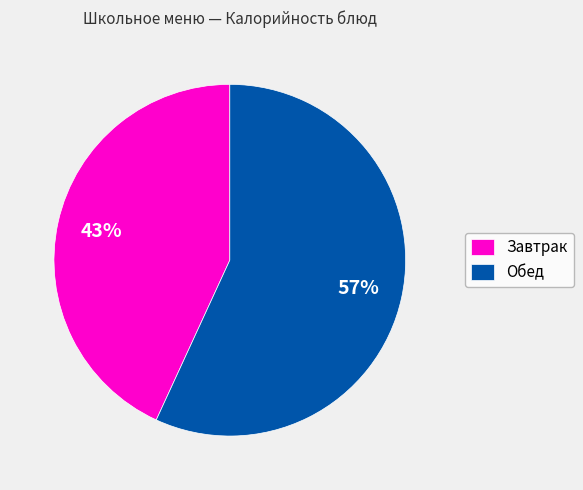

Rank the categories by value from highest to lowest.

Обед, Завтрак